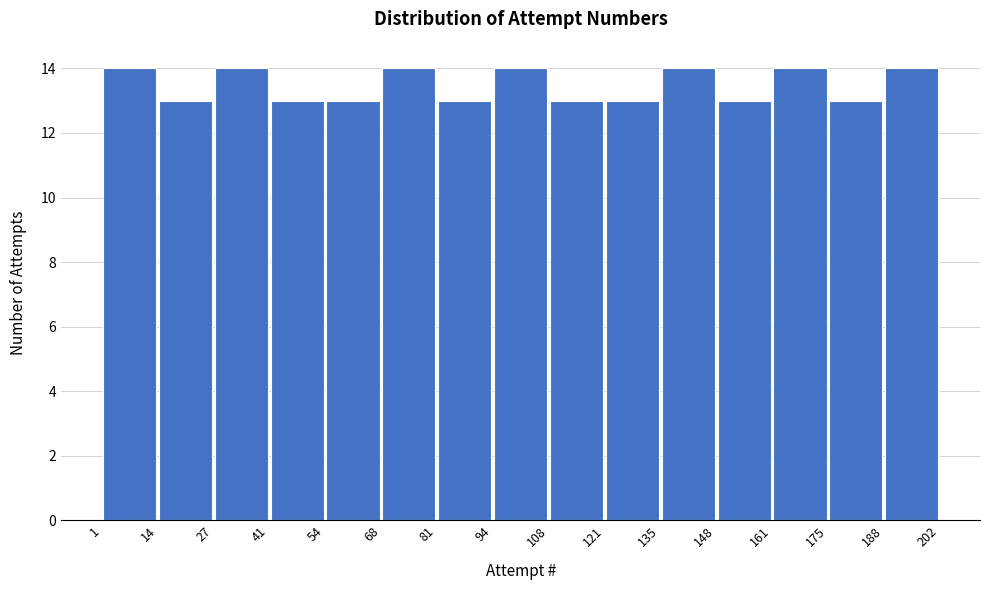

What is the height of the bar covering 1 to 14 on the x-axis? The values are not printed on the chart, so give them approximately, as read against the axis.

14